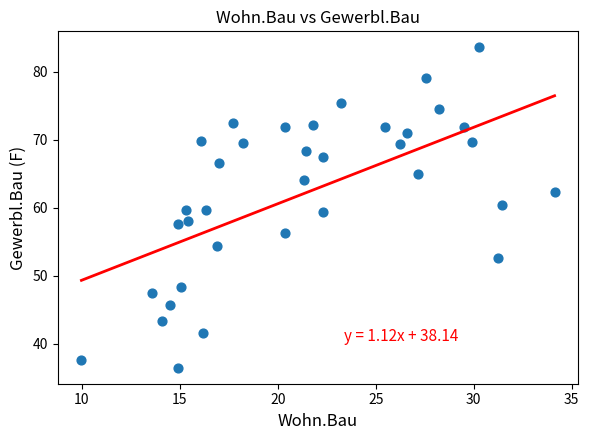

What is the range of Y values (max minus min)?

47.1